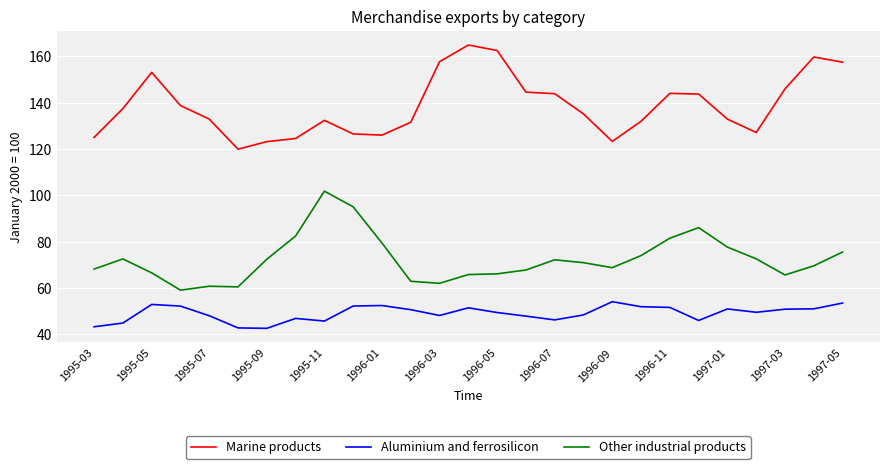

What is the difference between the maximum and minimum values in the Aluminium and ferrosilicon series?

11.5